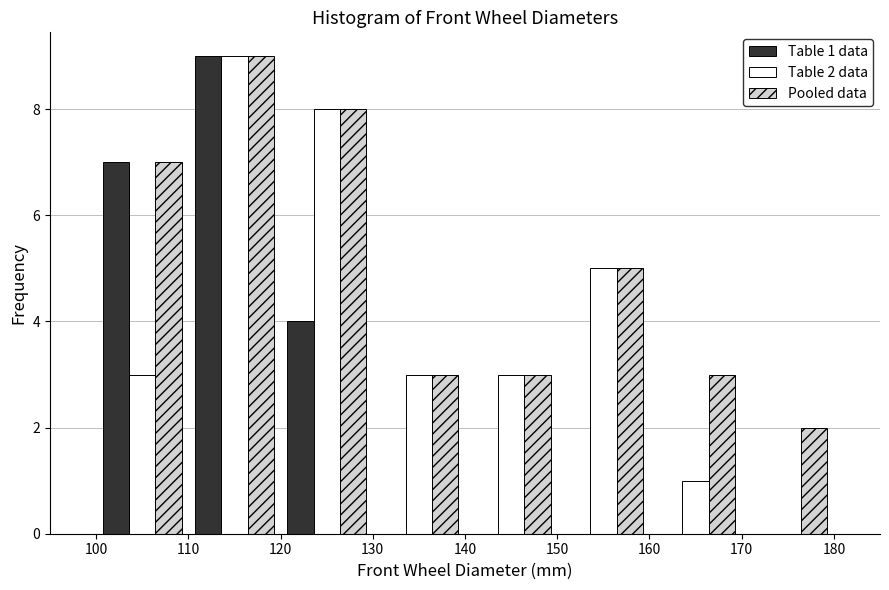

In the Table 1 data series, which range on the x-axis has the tallest bar?

110 to 120